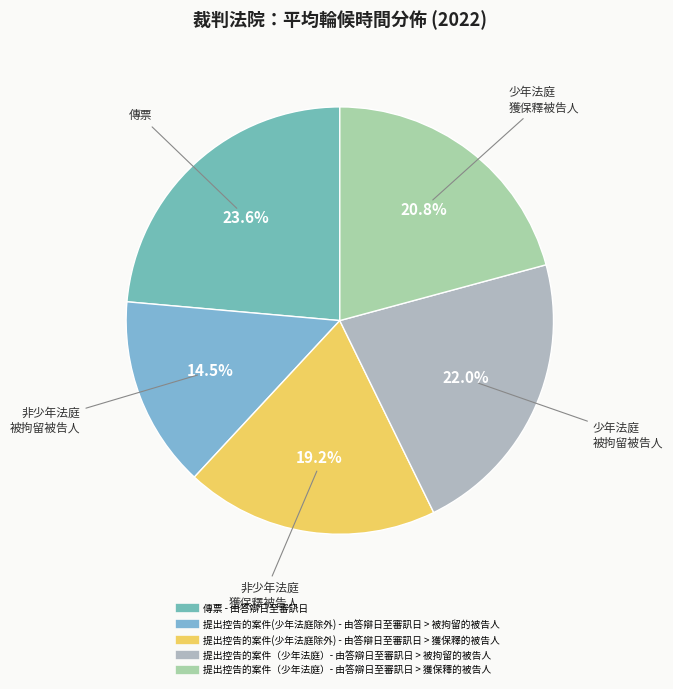

What is the total percentage of 提出控告的案件（少年法庭）- 由答辯日至審訊日 > 獲保釋的被告人 and 提出控告的案件(少年法庭除外) - 由答辯日至審訊日 > 獲保釋的被告人?

40.0%